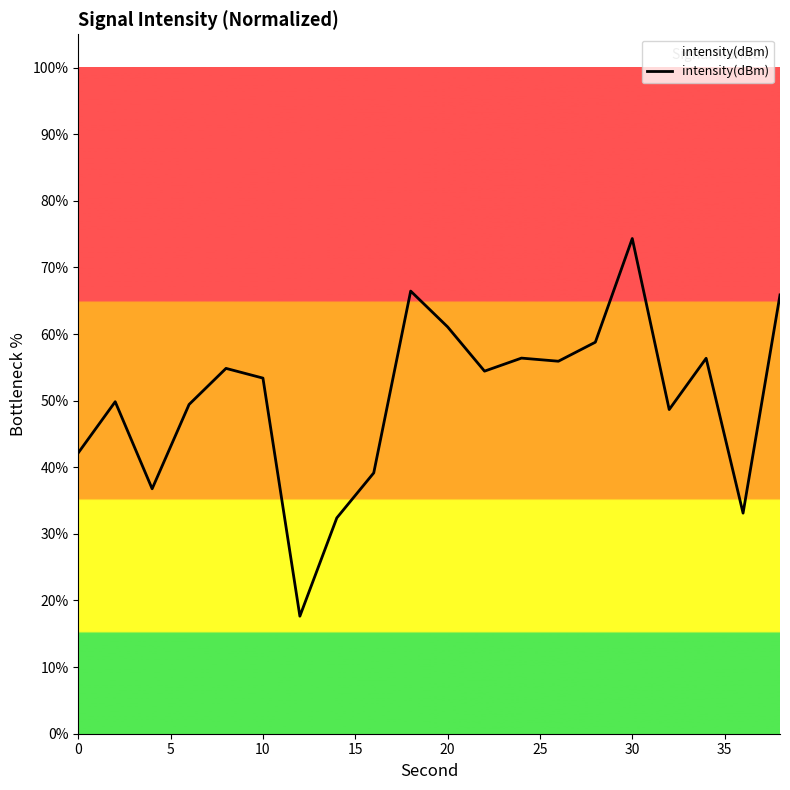

What is the smallest value displayed?

17.6